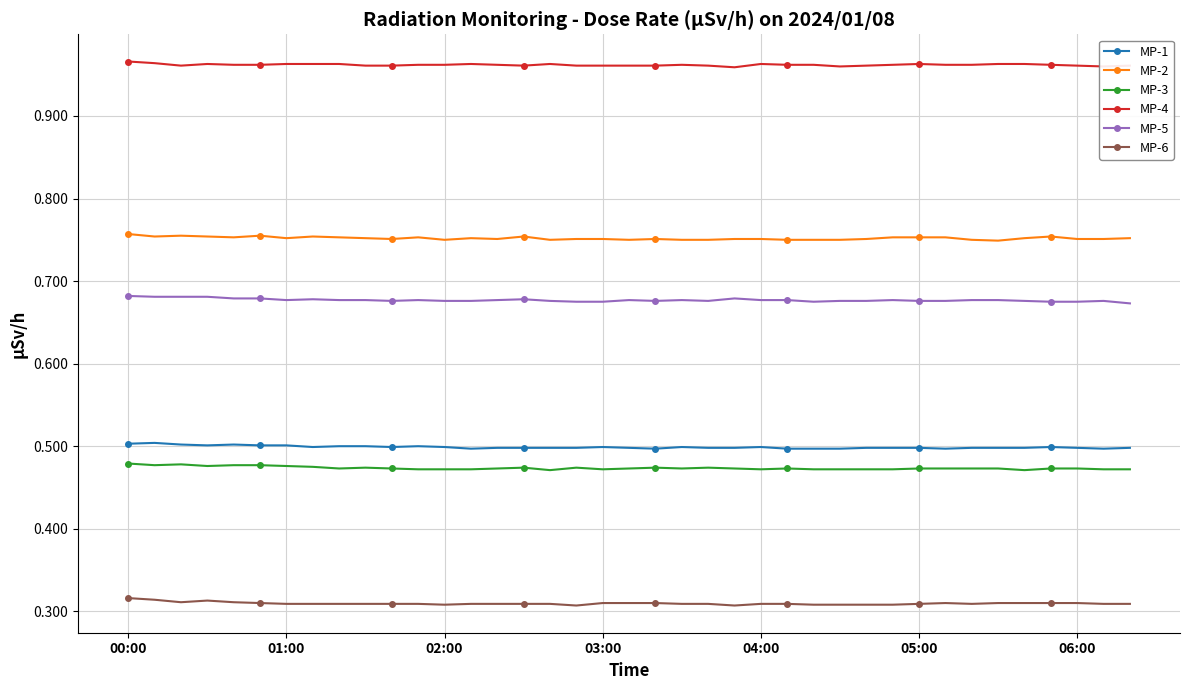

True or false: MP-5 and MP-1 cross at least once.

False